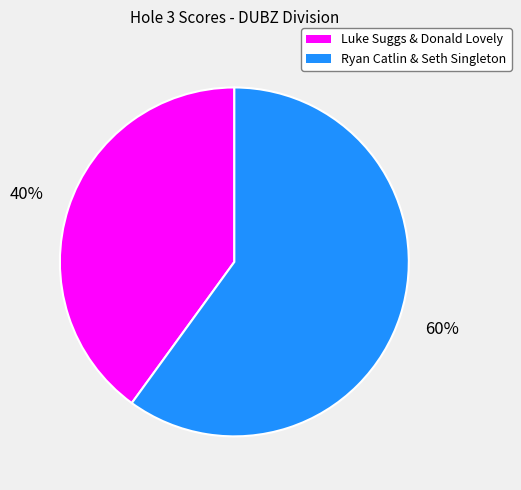

To the nearest percent, what is the combined percentage of Luke Suggs & Donald Lovely and Ryan Catlin & Seth Singleton?

100%